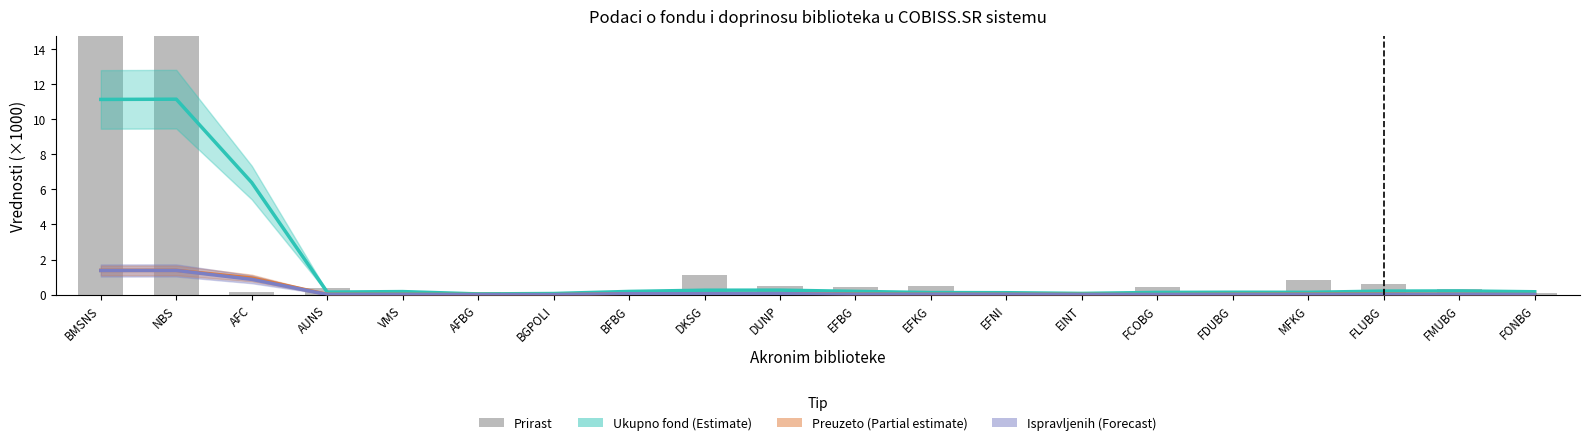

At which category is the sum across all series the highest?

NBS